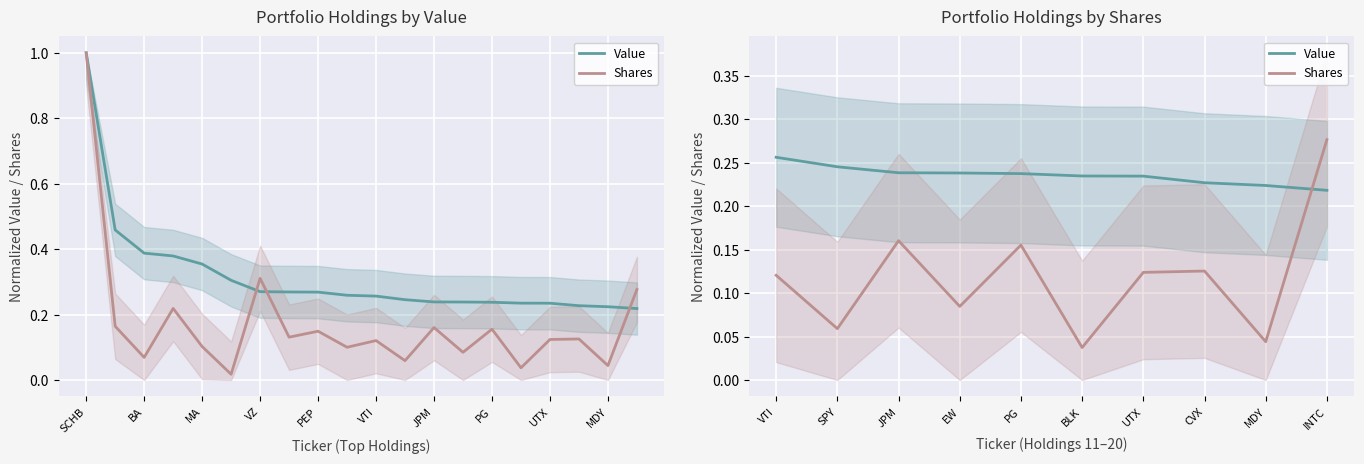

At which label does Value reach its peak?

VTI